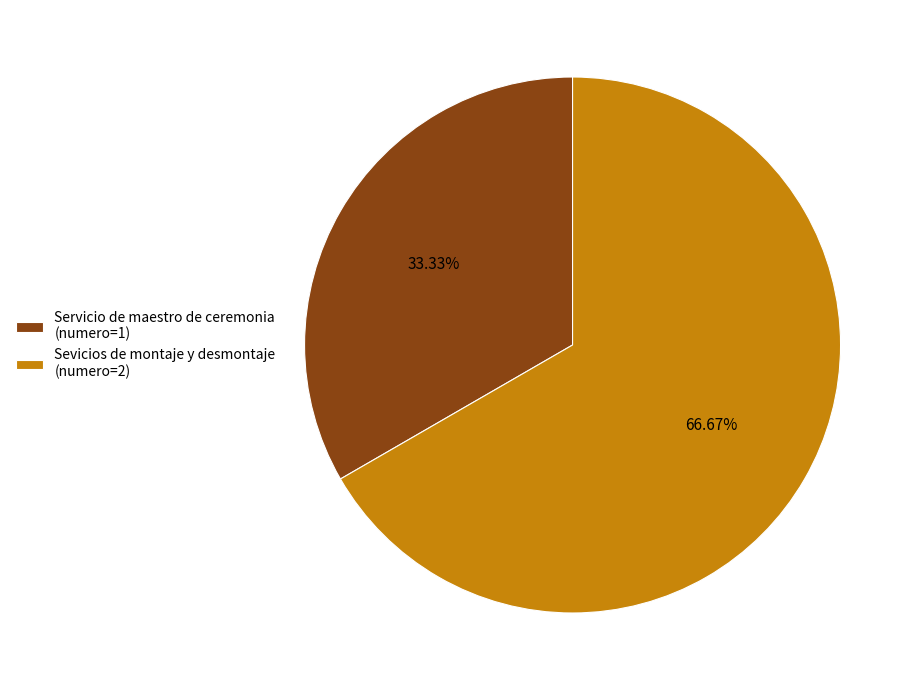

Which has a higher value, Sevicios de montaje y desmontaje (numero=2) or Servicio de maestro de ceremonia (numero=1)?

Sevicios de montaje y desmontaje (numero=2)